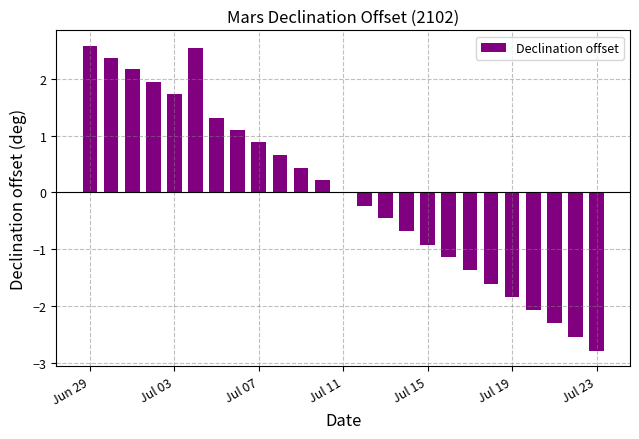

What is the greatest value displayed?

2.6